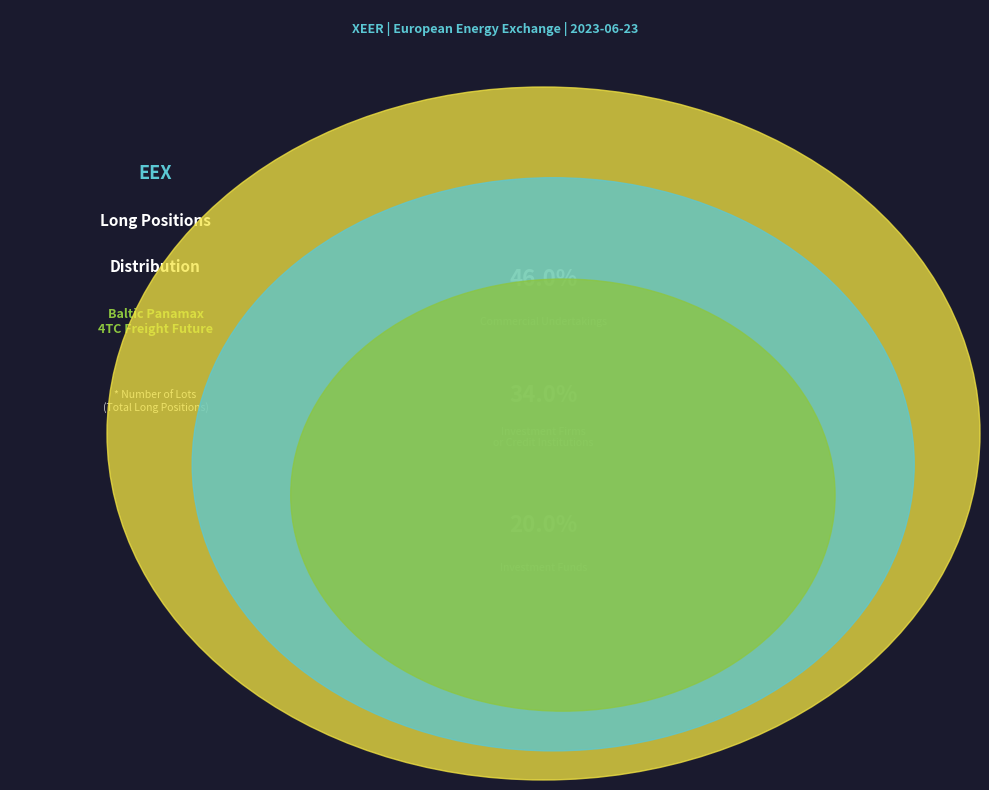

Rank the categories by value from lowest to highest.

Operators with
Compliance Obligations
(Long Total: 0), Investment Funds
(Long Total: 14364.51), Investment Firms
or Credit Institutions
(Long Total: 24436.9), Commercial Undertakings
(Long Total: 32993.05)